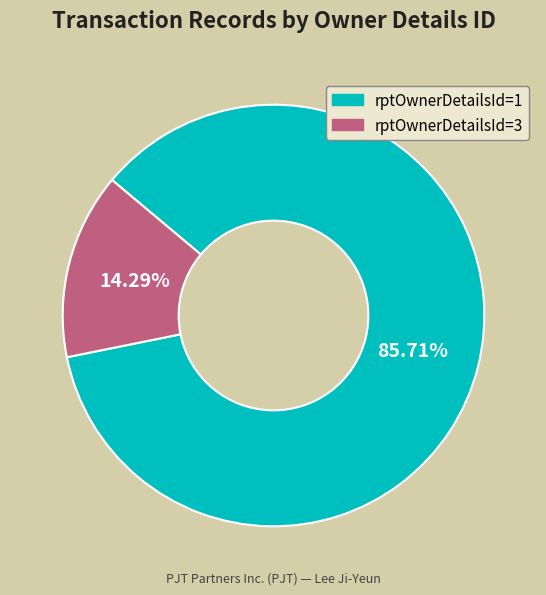

Does rptOwnerDetailsId=1 represent more than half of the total?

Yes